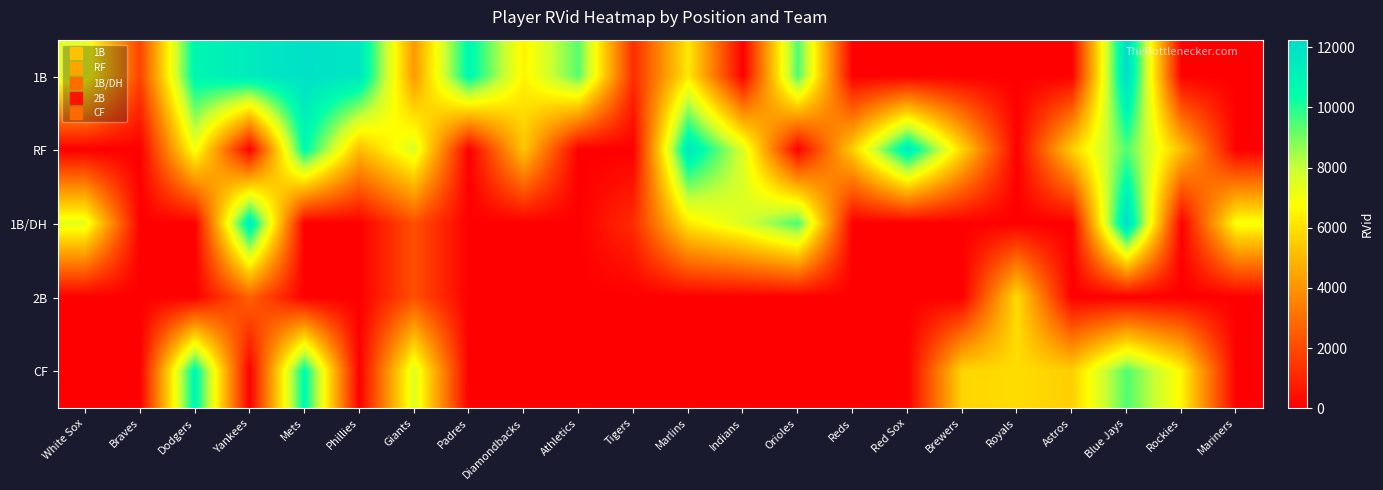

Which series has the largest total across all categories?

1B